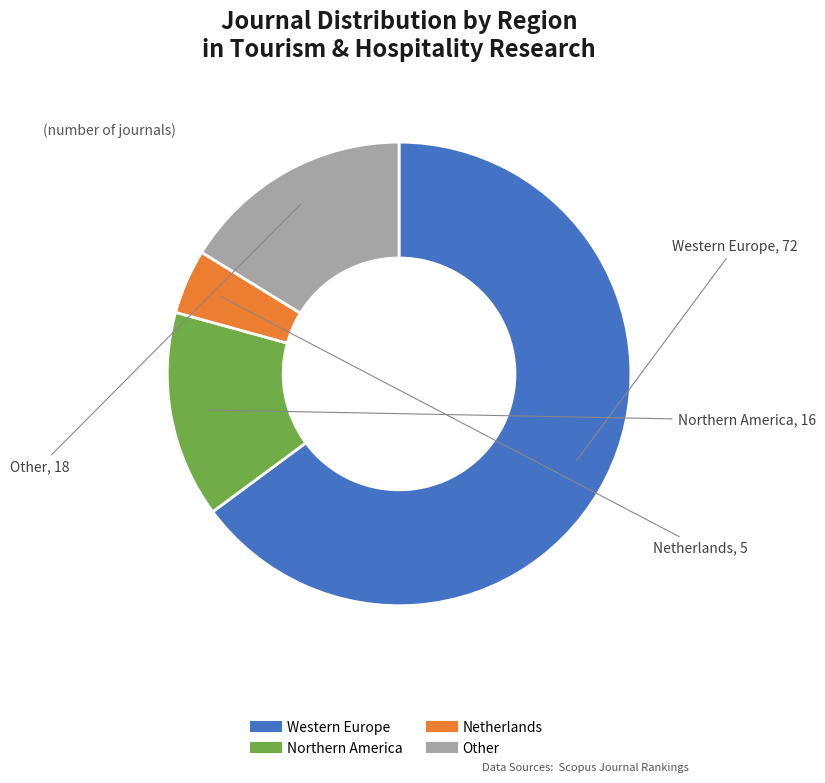

Does any single category account for the majority?

Yes